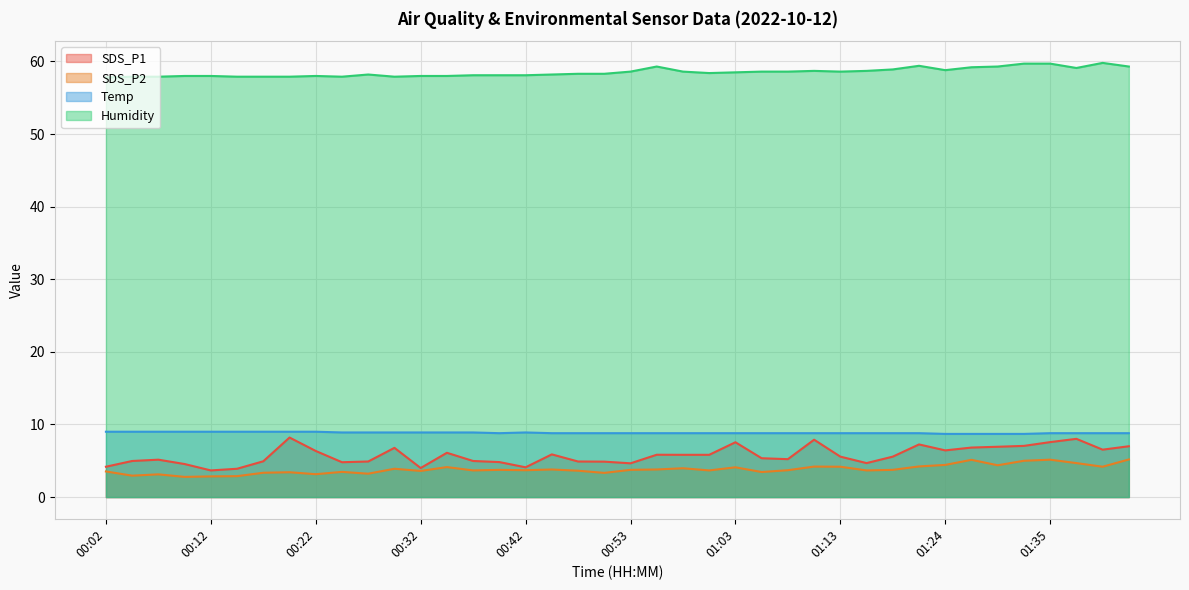

What is the total value across all series at 00:42?

74.8